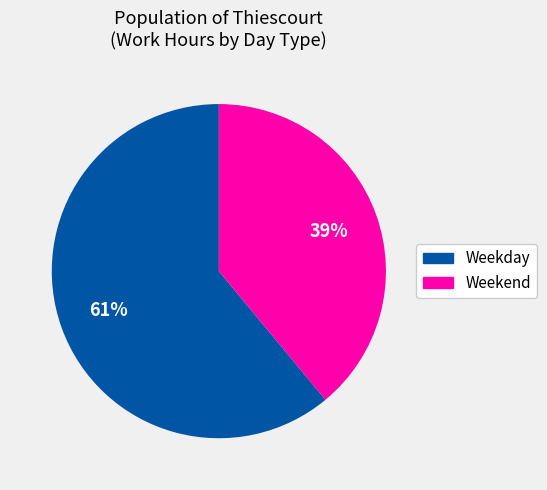

To the nearest percent, what is the average slice percentage?

50%